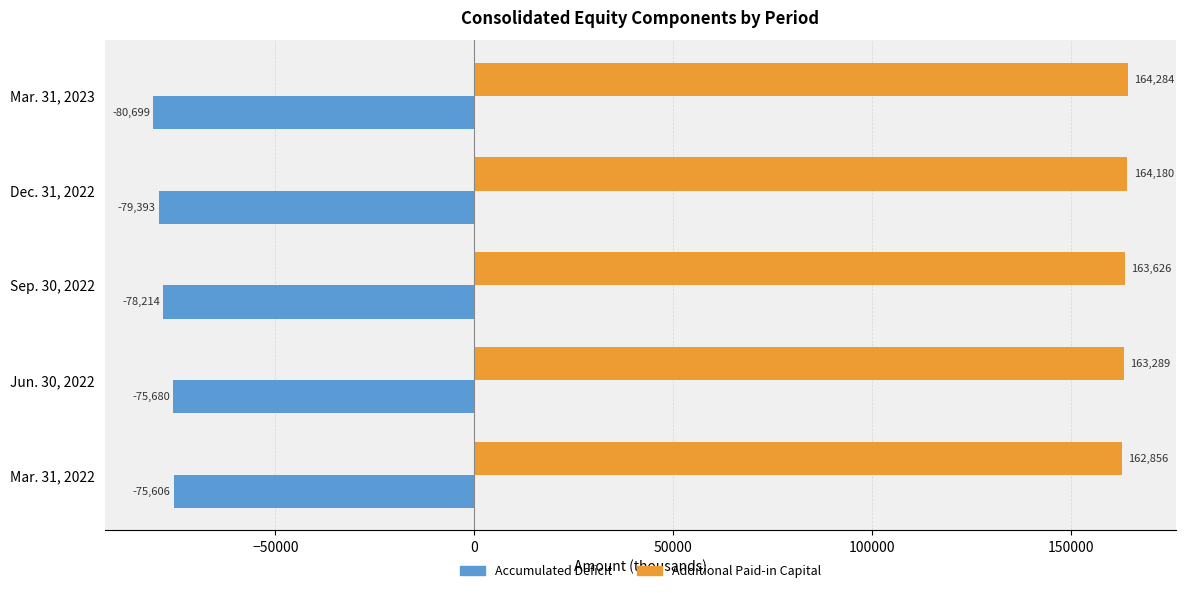

Which category has the highest value across all series?

Mar. 31, 2023